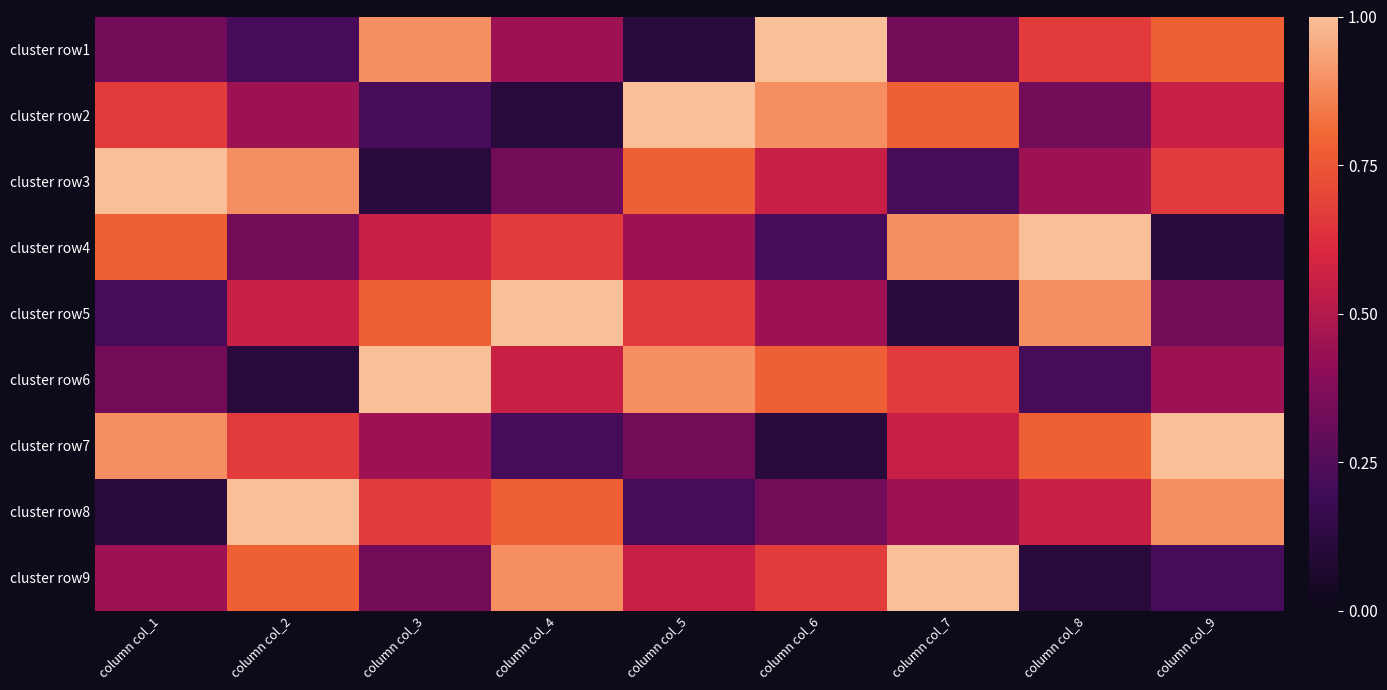

At column col_5, list the series in order from largest to smallest.

cluster row2, cluster row6, cluster row3, cluster row5, cluster row9, cluster row4, cluster row7, cluster row8, cluster row1